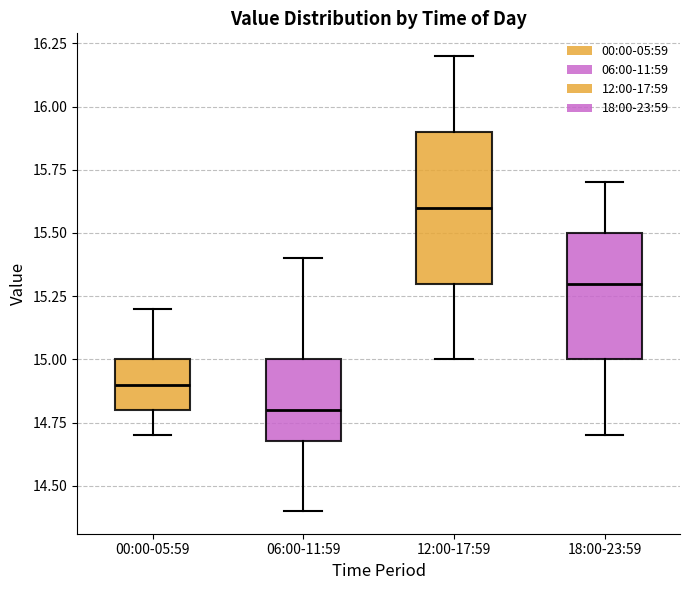

Reading left to right, read every box against the y-axis: the position of its median line, the range the box covers, and the ends of its whiskers. The values are not printed on the chart, so give them approximately, as read against the axis.

00:00-05:59: median 14.9, box 14.8 to 15.0, whiskers 14.7 to 15.2
06:00-11:59: median 14.8, box 14.7 to 15.0, whiskers 14.4 to 15.4
12:00-17:59: median 15.6, box 15.3 to 15.9, whiskers 15.0 to 16.2
18:00-23:59: median 15.3, box 15.0 to 15.5, whiskers 14.7 to 15.7